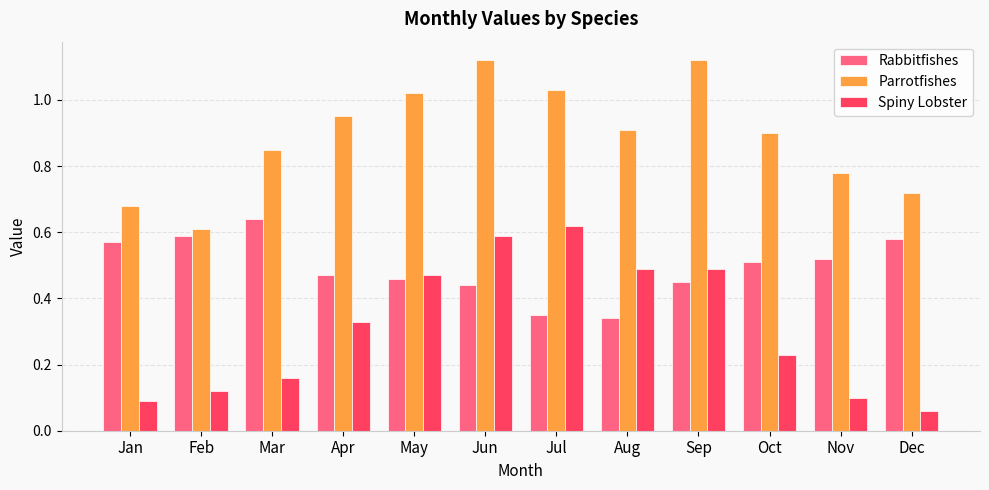

Rank the series at Oct from highest to lowest value.

Parrotfishes, Rabbitfishes, Spiny Lobster